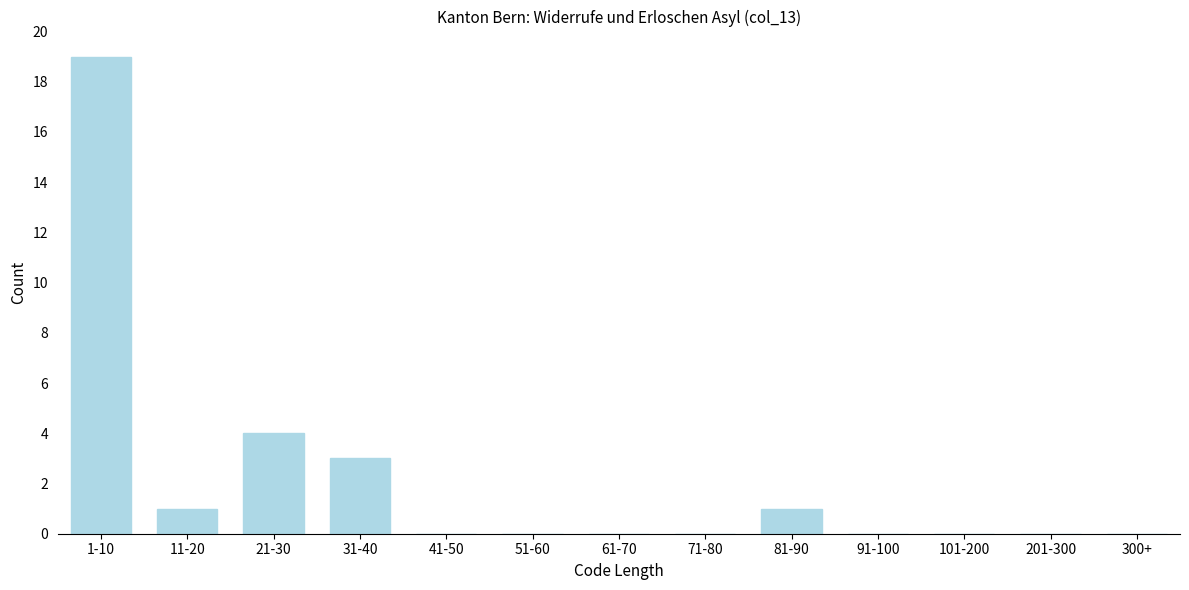

Reading right to left, list all the values displayed in this chart.

300+=0	201-300=0	101-200=0	91-100=0	81-90=1	71-80=0	61-70=0	51-60=0	41-50=0	31-40=3	21-30=4	11-20=1	1-10=19